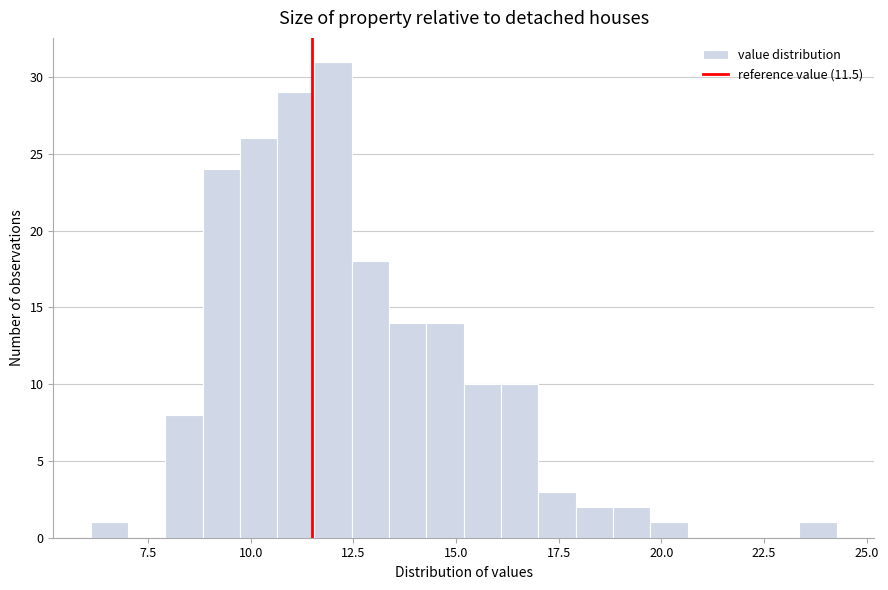

Read against the x-axis, roughly where is the centre of the tallest bar?

12.0